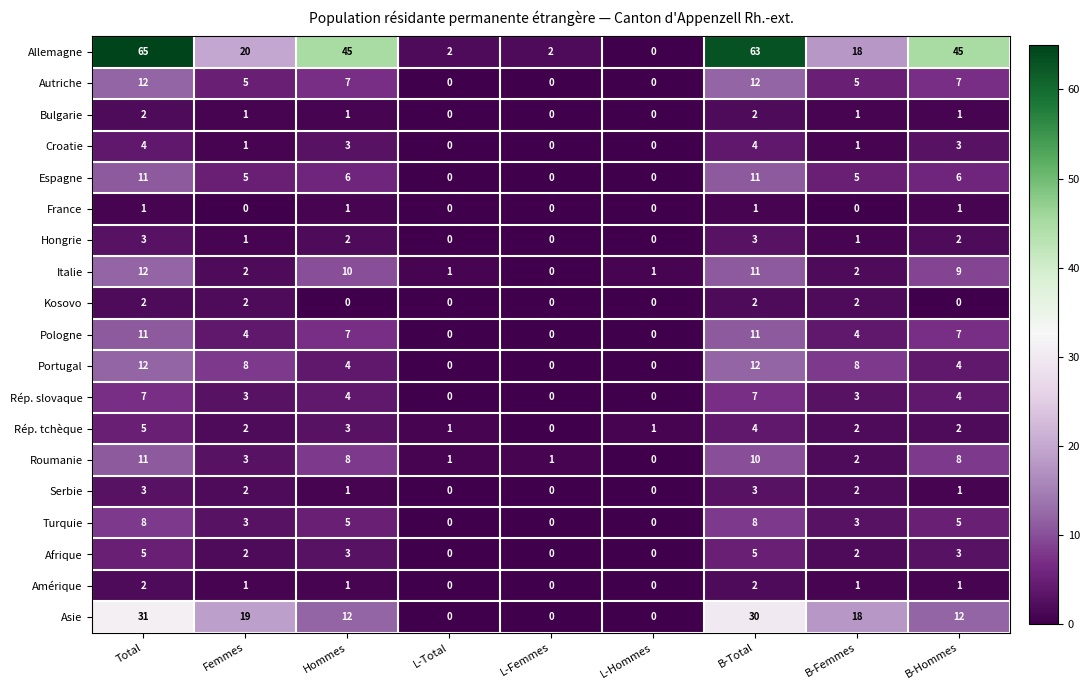

What is the average value of the Rép. slovaque series?

3